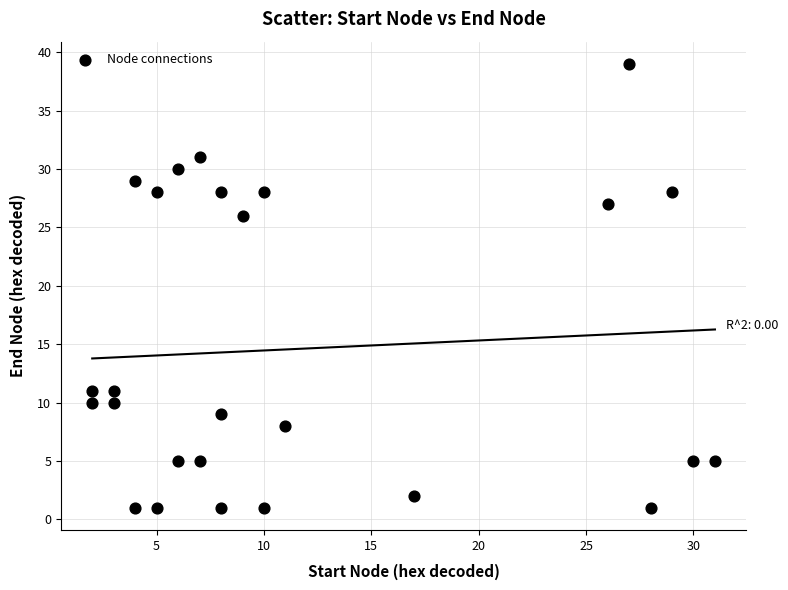

What is the range of X values (max minus min)?

29